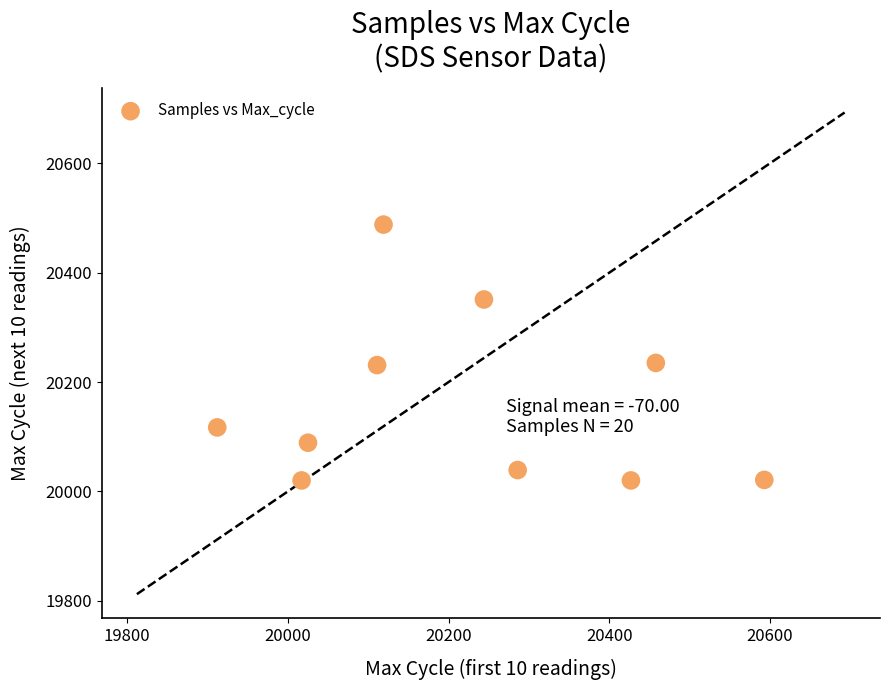

What is the average Y value?

20161